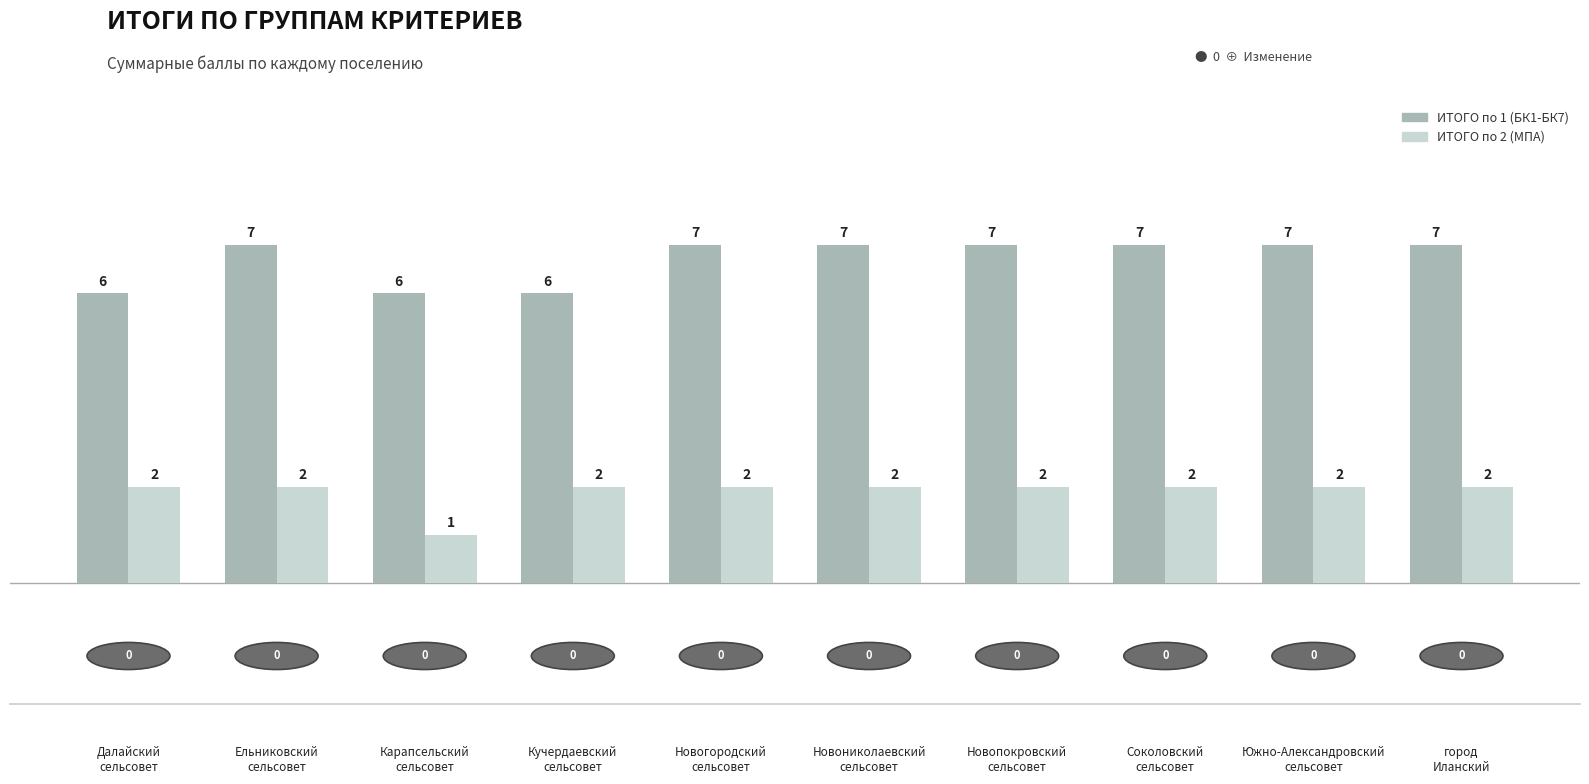

What is the value of the ИТОГО по 2 (МПА) bar at the 1st from the left?

2